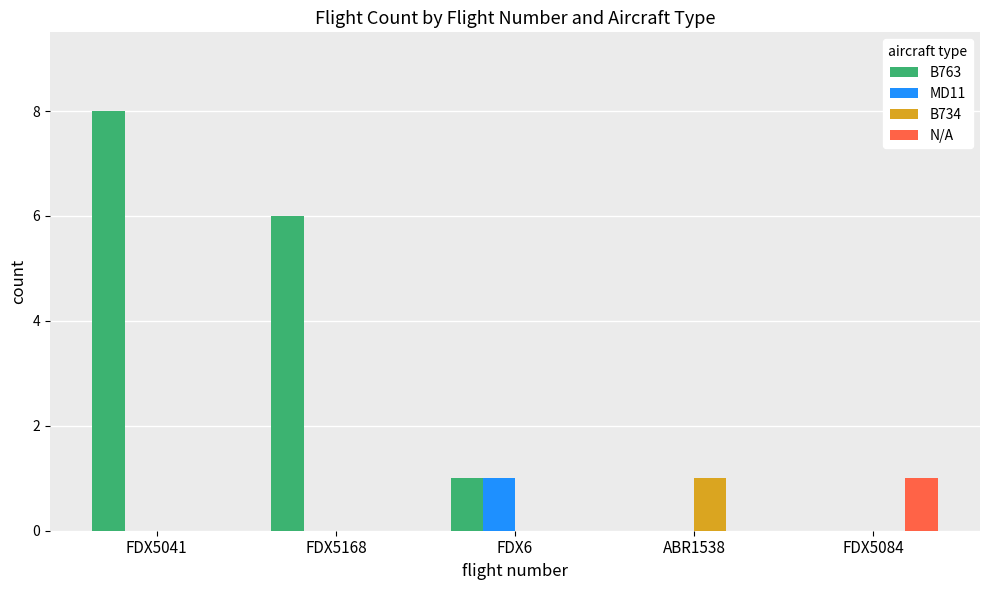

The B734 series shows 1 at ABR1538. True or false?

True